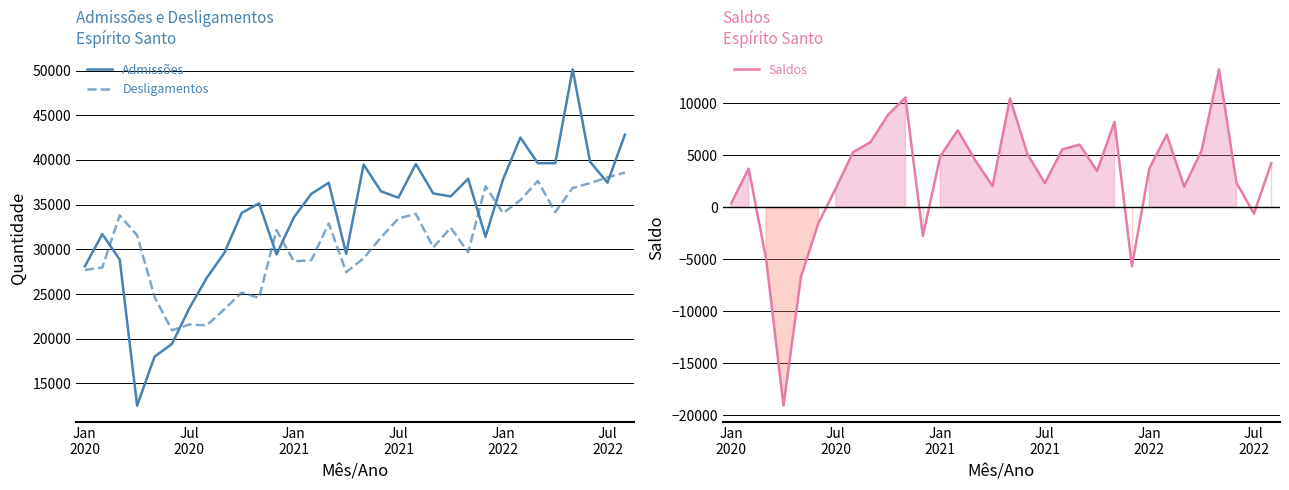

What is the lowest value of the Admissões series?

12518